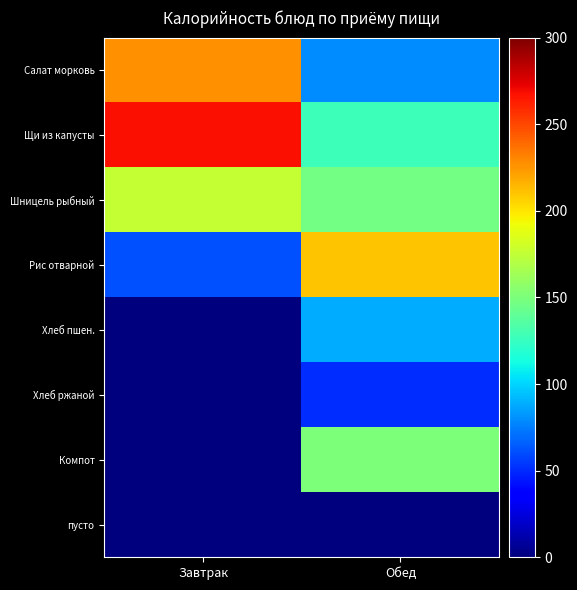

At which category is the sum across all series the highest?

Обед